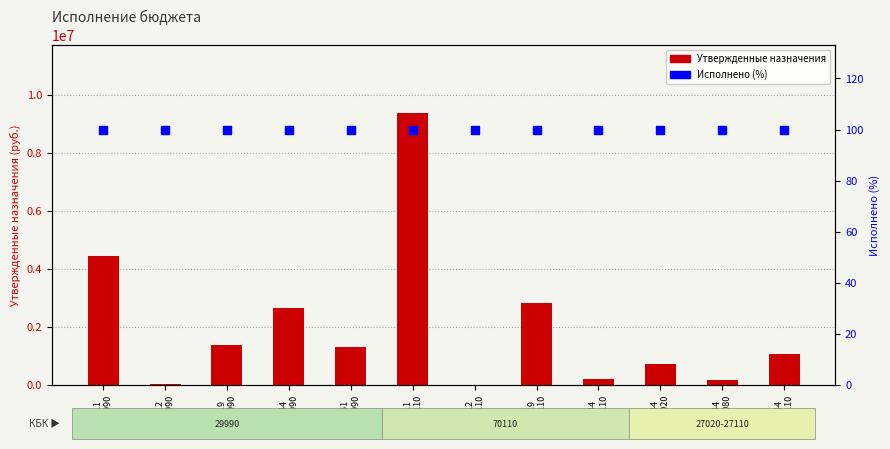

Which series contains the highest Y value?

Утвержденные назначения